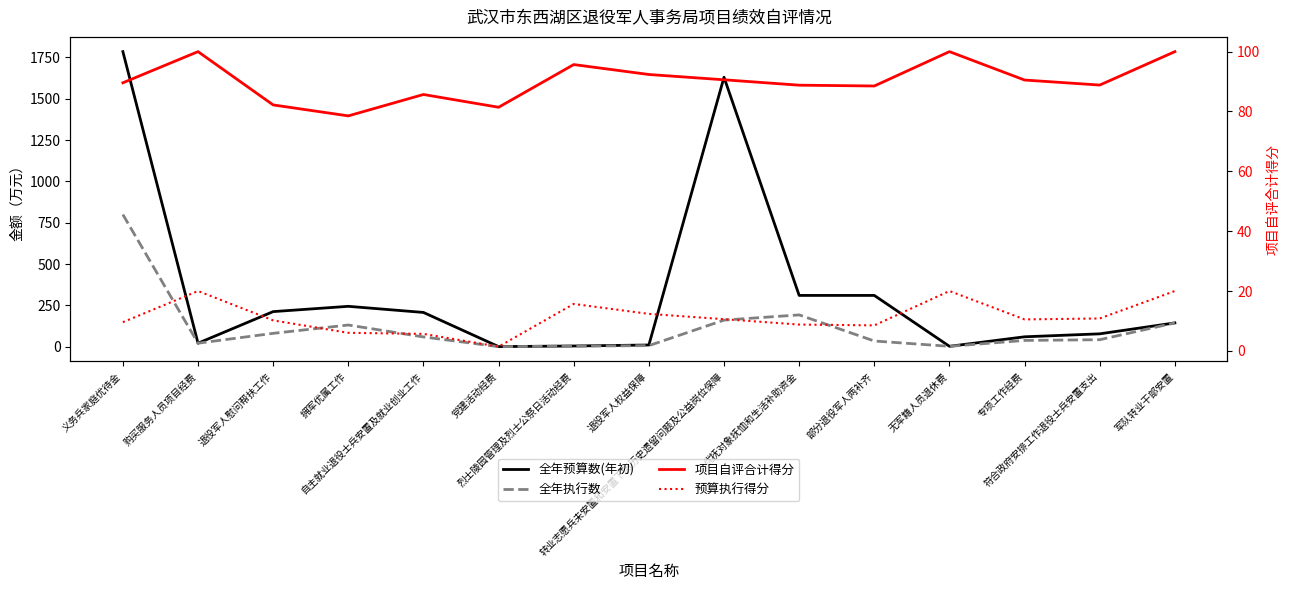

Where is 全年执行数 nearest to the value 399?

优抚对象抚恤和生活补助资金